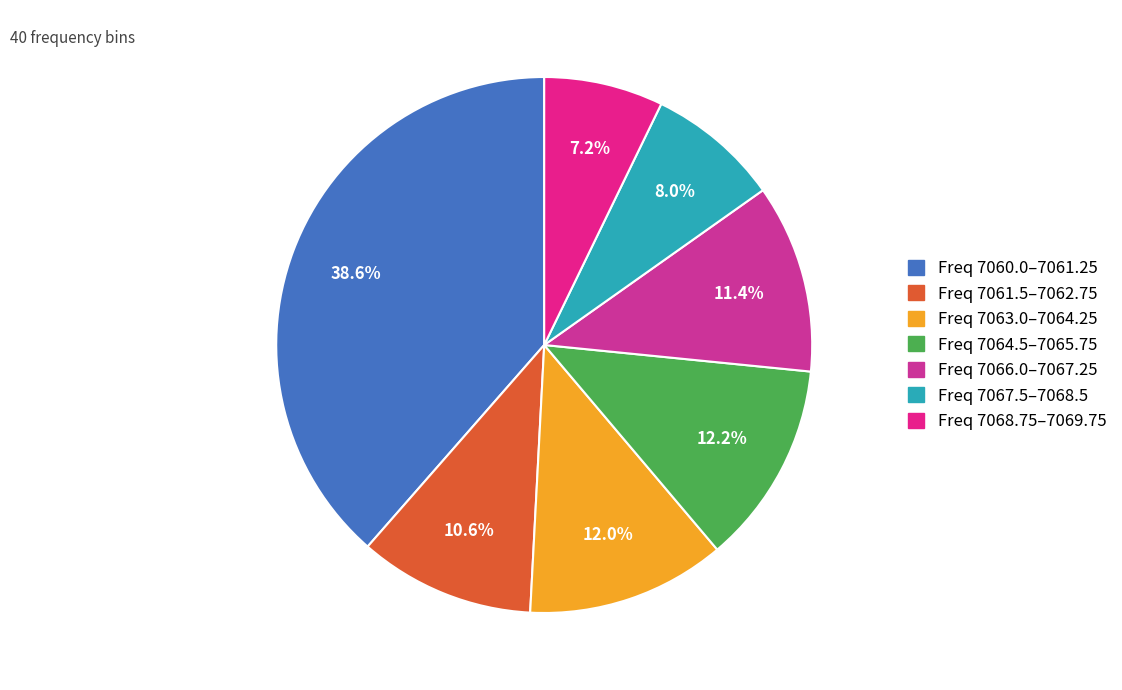

How many slices are in this pie chart?

7